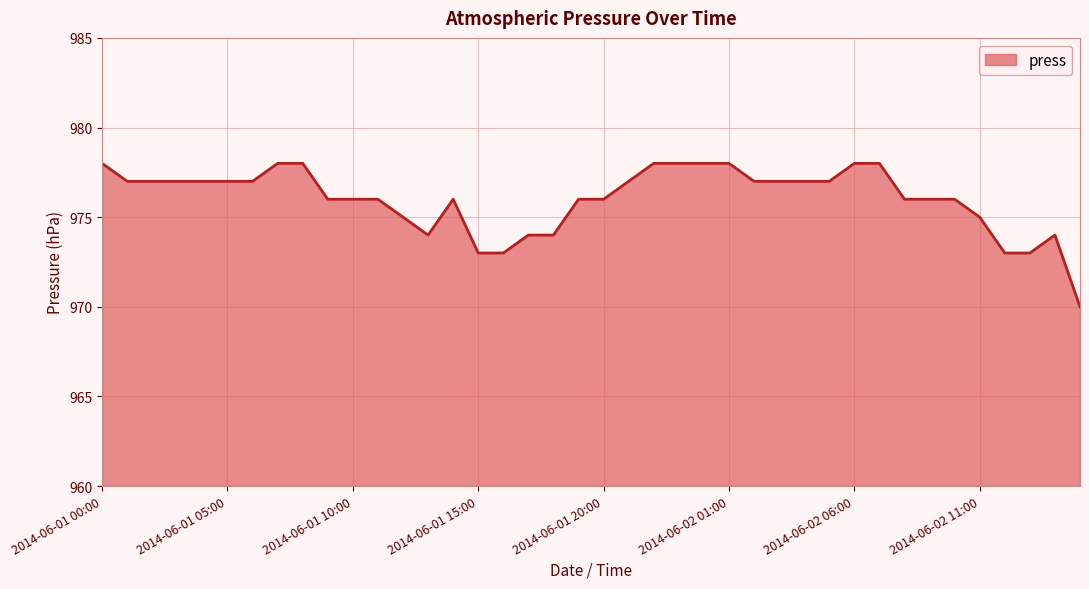

What is the greatest value displayed?

978